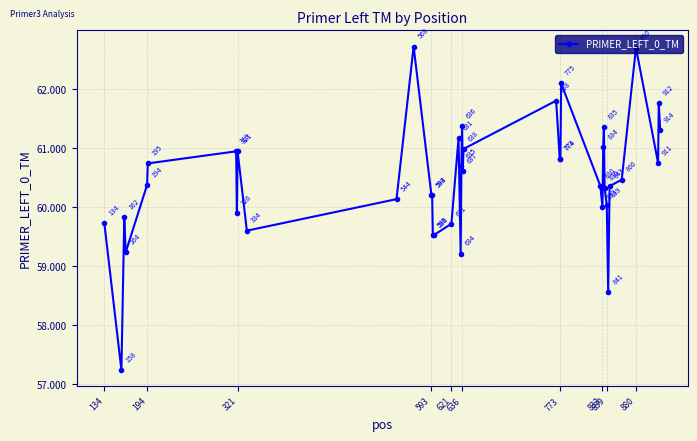

What is the value of the 18th point from the left?

61.2